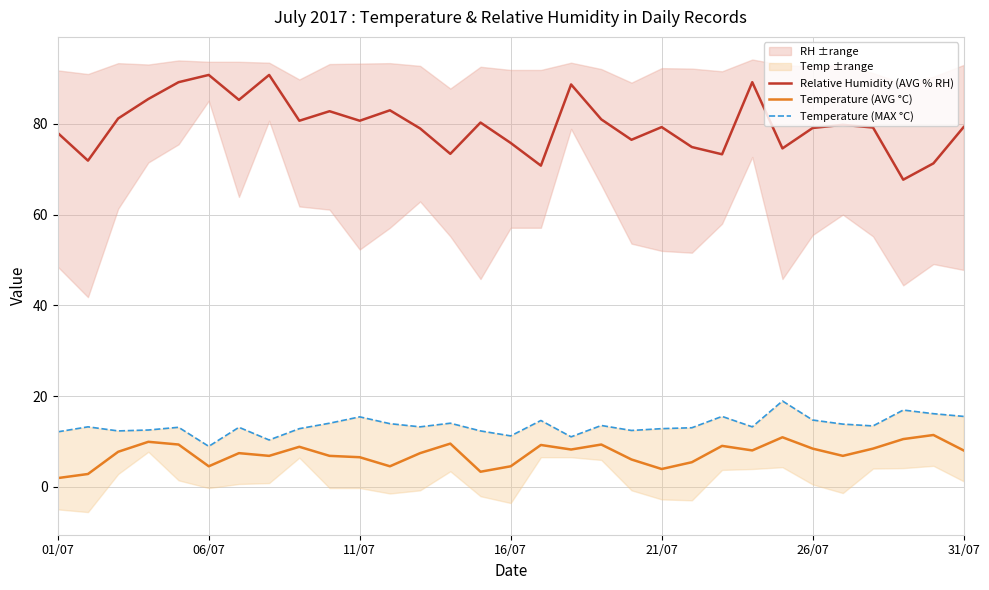

The Relative Humidity (AVG % RH) series shows 29.0 at 16/07. True or false?

False